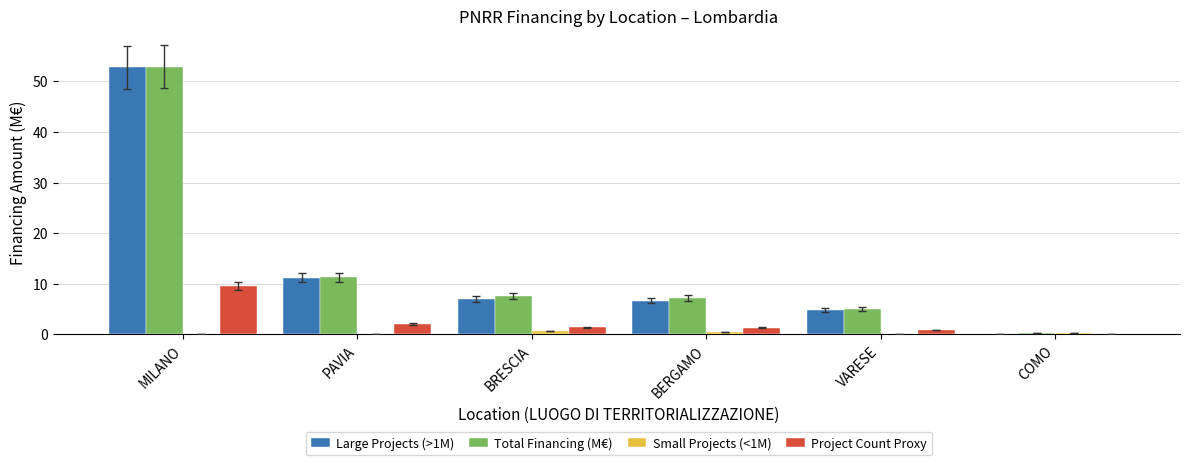

Where is Total Financing (M€) nearest to the value 26?

PAVIA